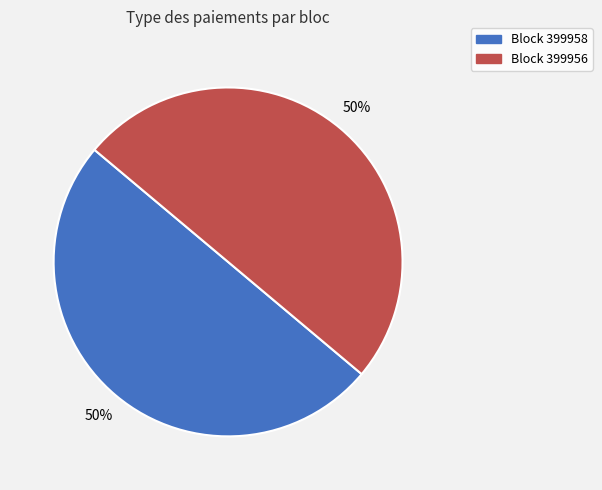

True or false: Block 399956 accounts for 65% of the total.

False